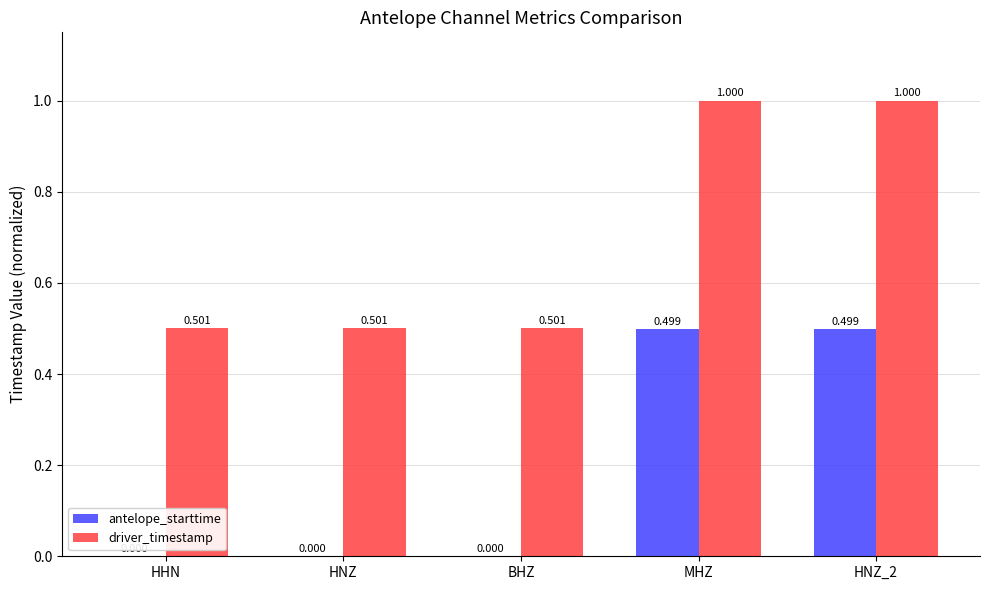

Which series has the largest total across all categories?

driver_timestamp